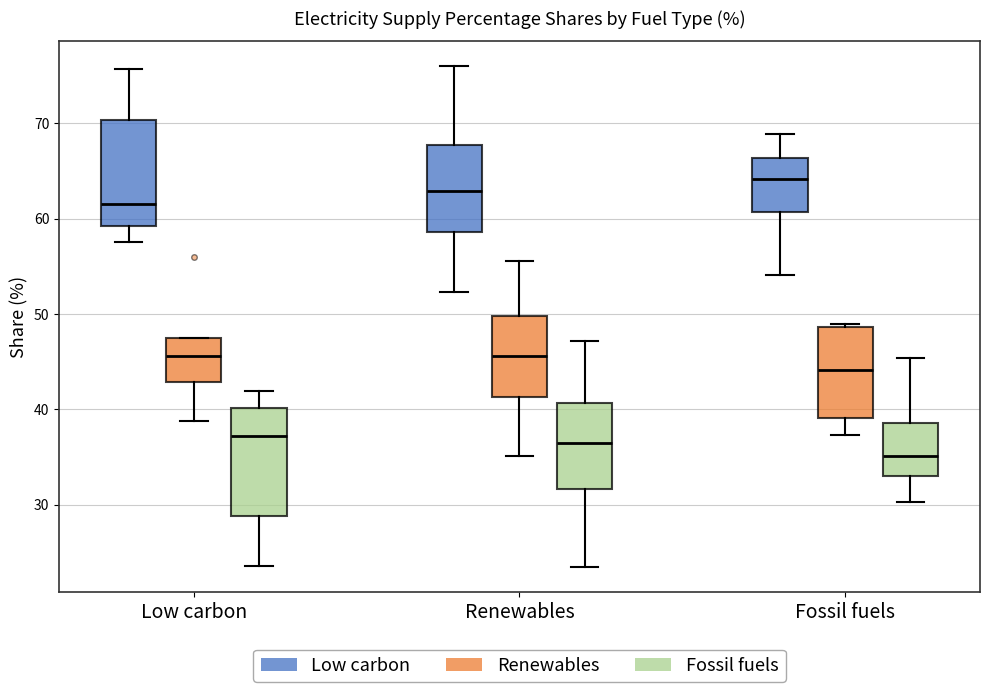

Where does the median line of the box for Renewables (Fossil fuels) sit on the y-axis? The values are not printed on the chart, so give them approximately, as read against the axis.

36